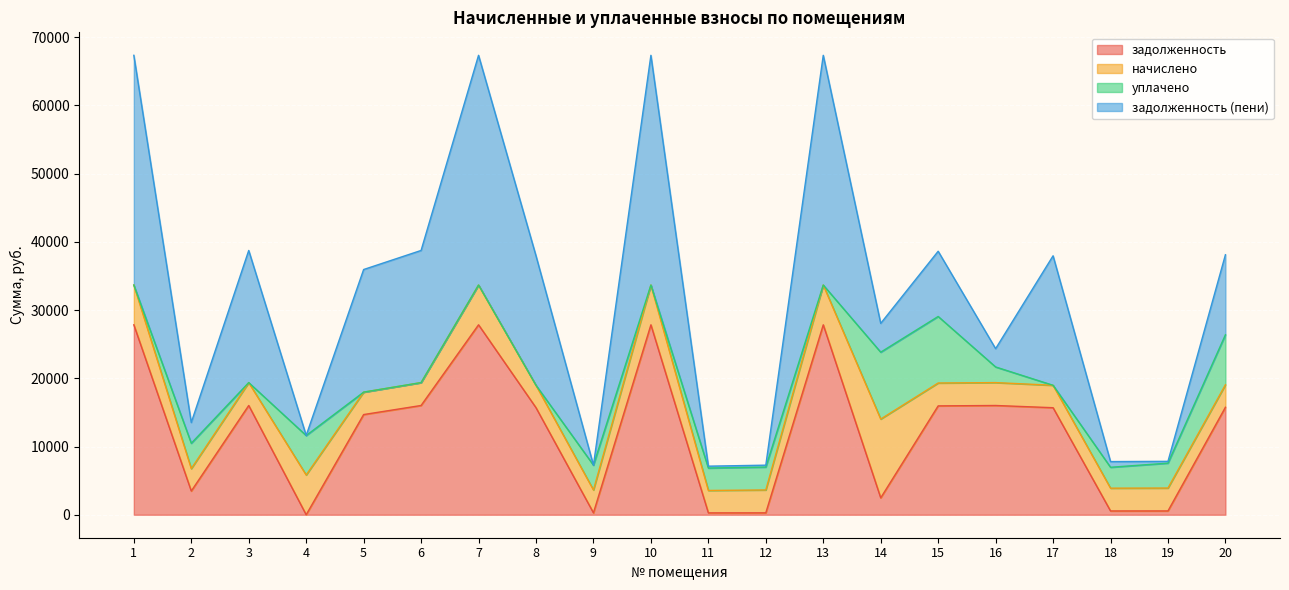

What is the sum of all задолженность values?

245069.4